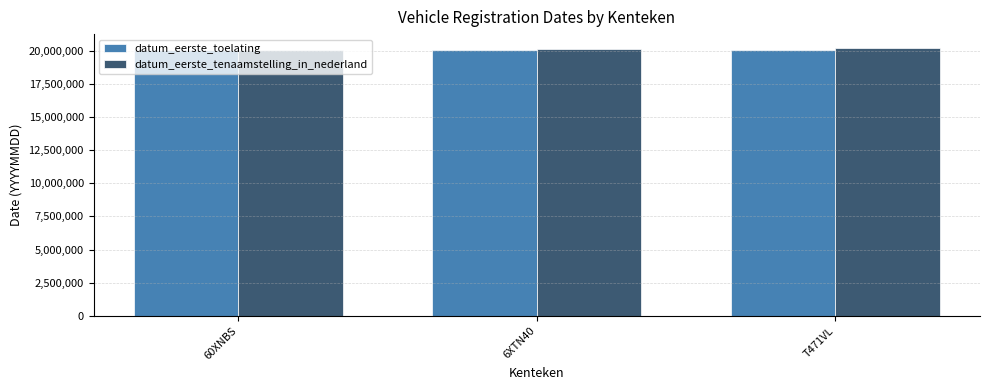

What is the difference between the datum_eerste_toelating values at T471VL and 6XTN40?

9996